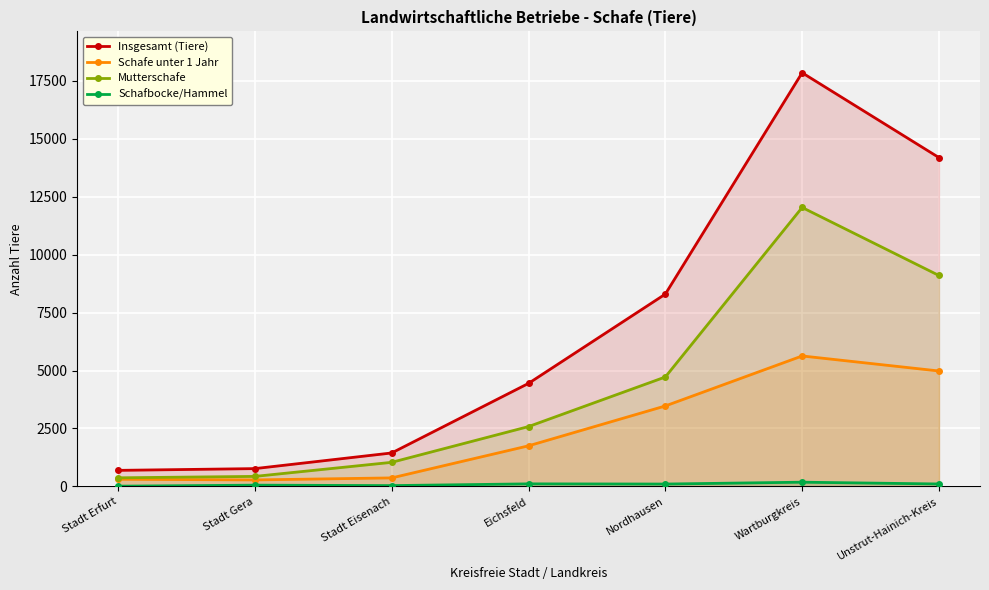

What position from the left is Eichsfeld?

4